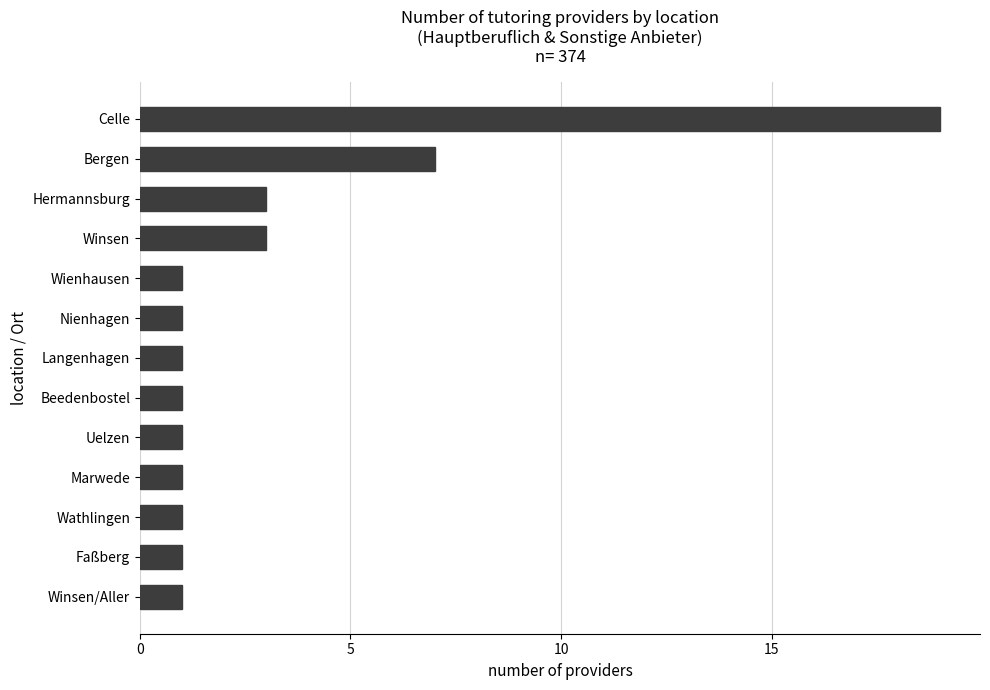

What is the difference between the maximum and minimum values?

18